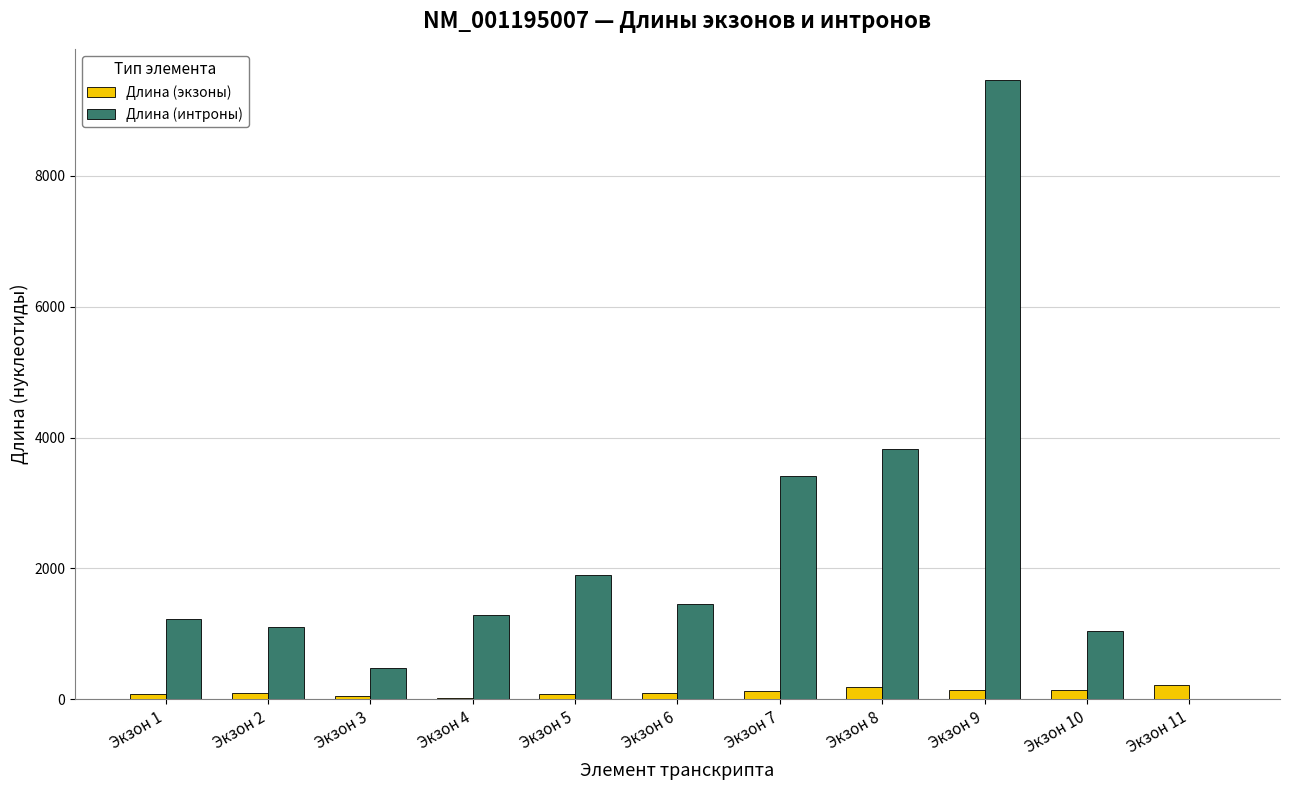

The Длина (интроны) series shows 9465 at Экзон 9. True or false?

True